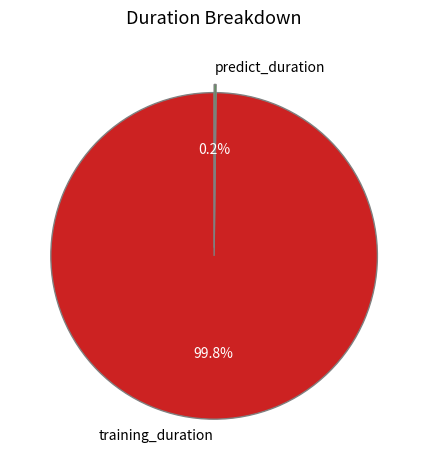

Is there a majority slice in this chart?

Yes